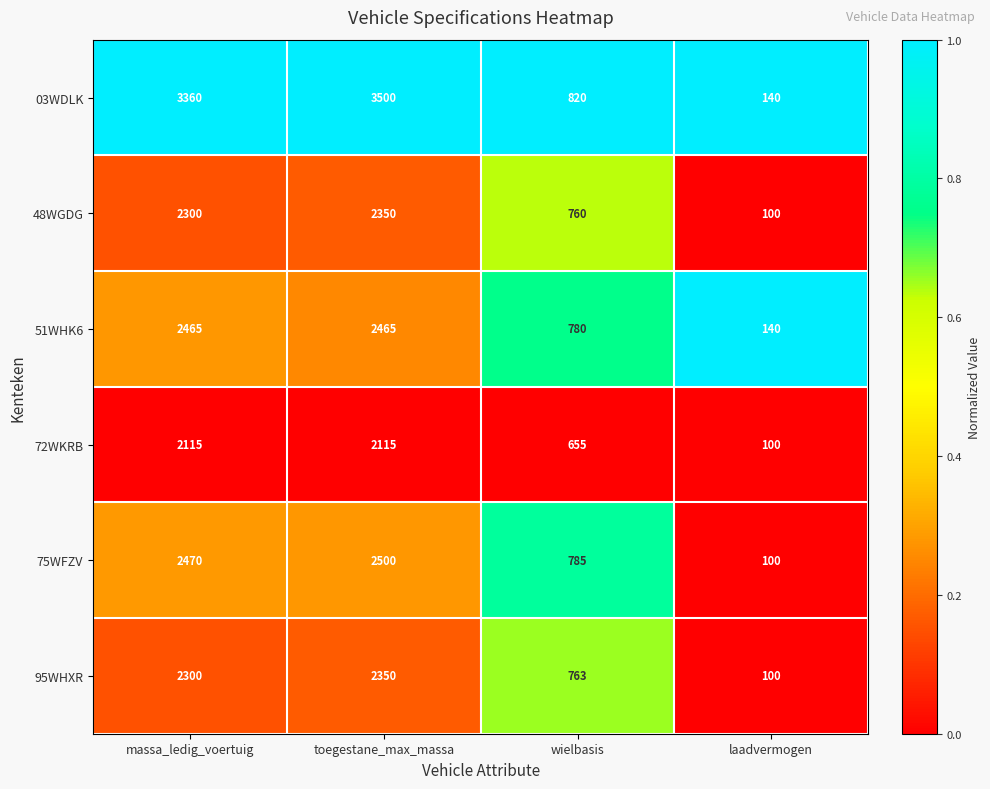

Is it true that 48WGDG equals 2350 at toegestane_max_massa?

True